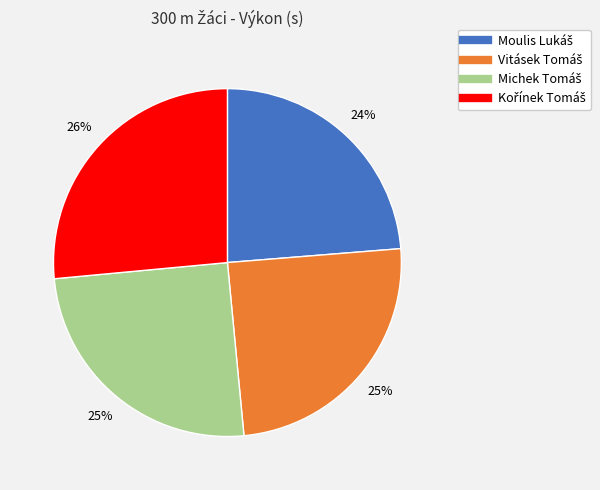

Is there any slice that represents more than half of the pie?

No